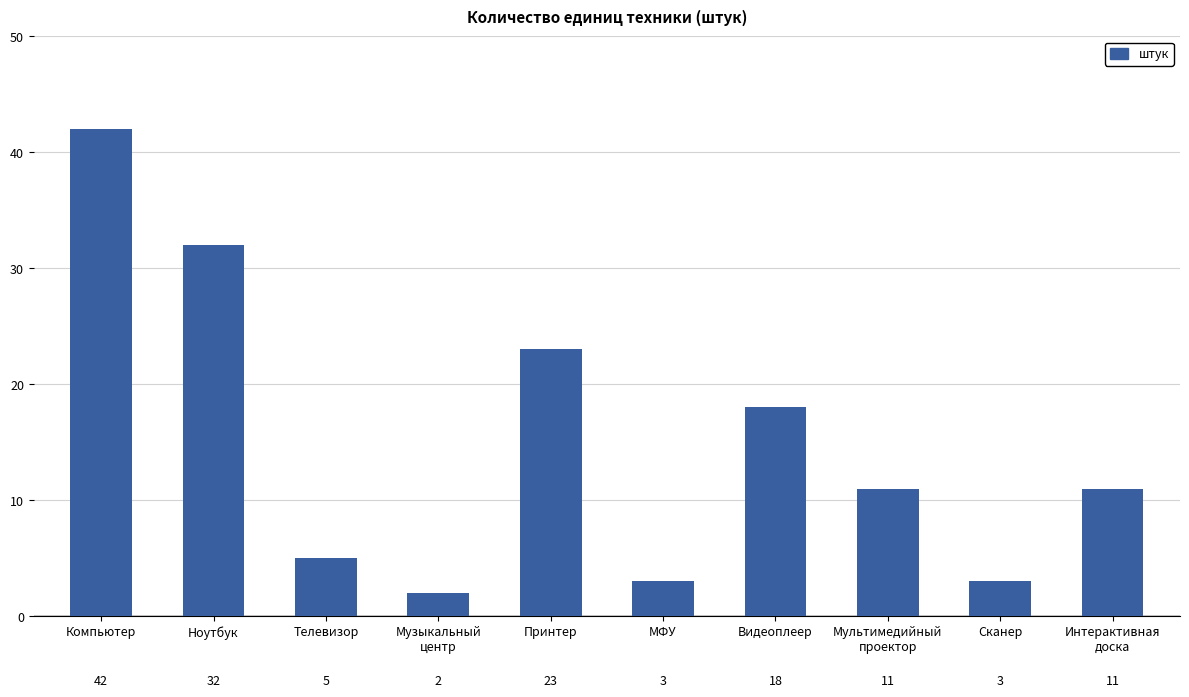

What is the approximate value at Интерактивная
доска, to the nearest 5?

10